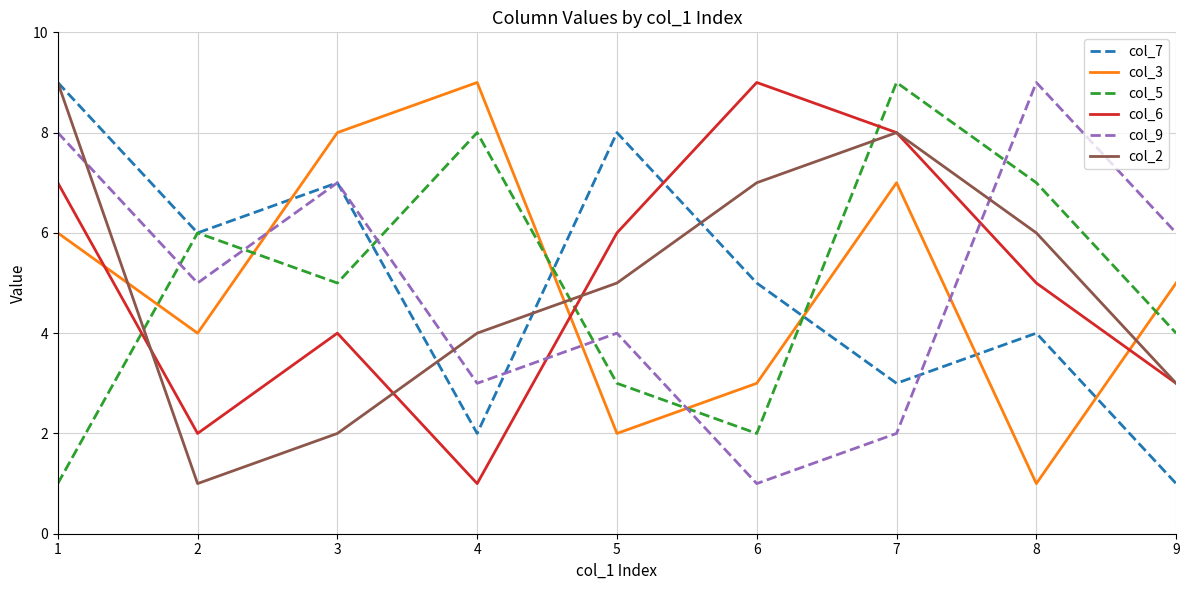

Which series changed the most between 6 and 9?

col_6